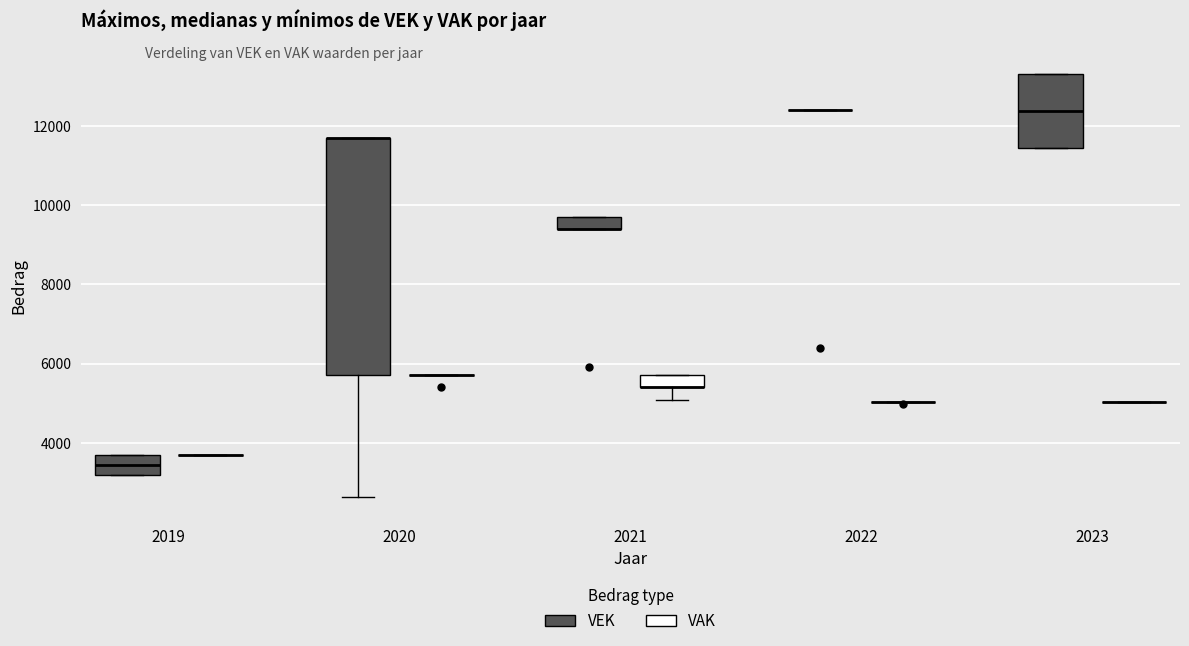

Where is the lower edge of the box for 2019 (VEK) on the y-axis? The values are not printed on the chart, so give them approximately, as read against the axis.

3200